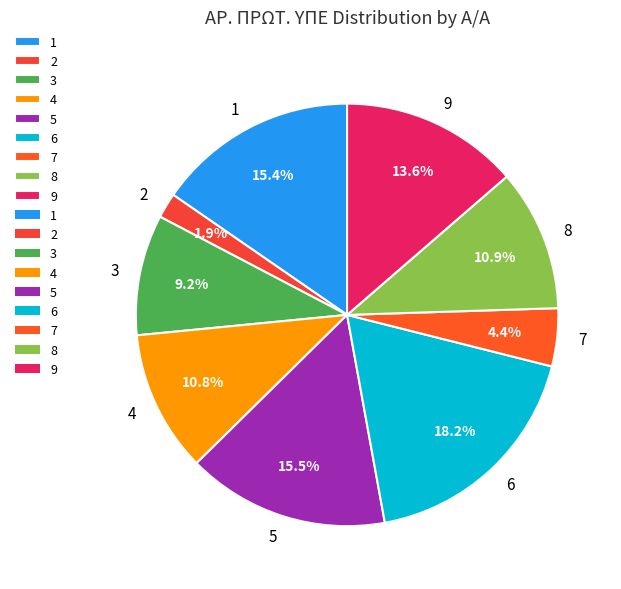

How many slices are in this pie chart?

9